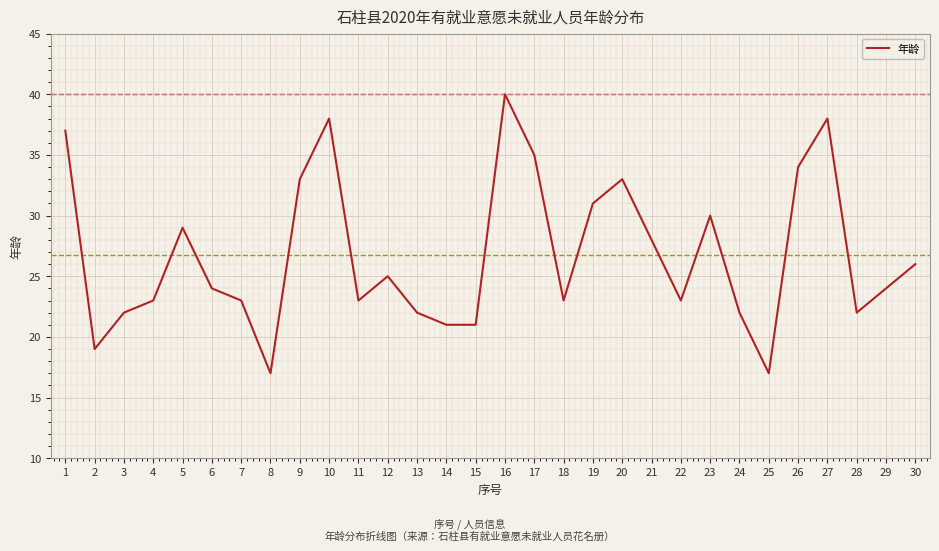

What is the smallest value displayed?

17